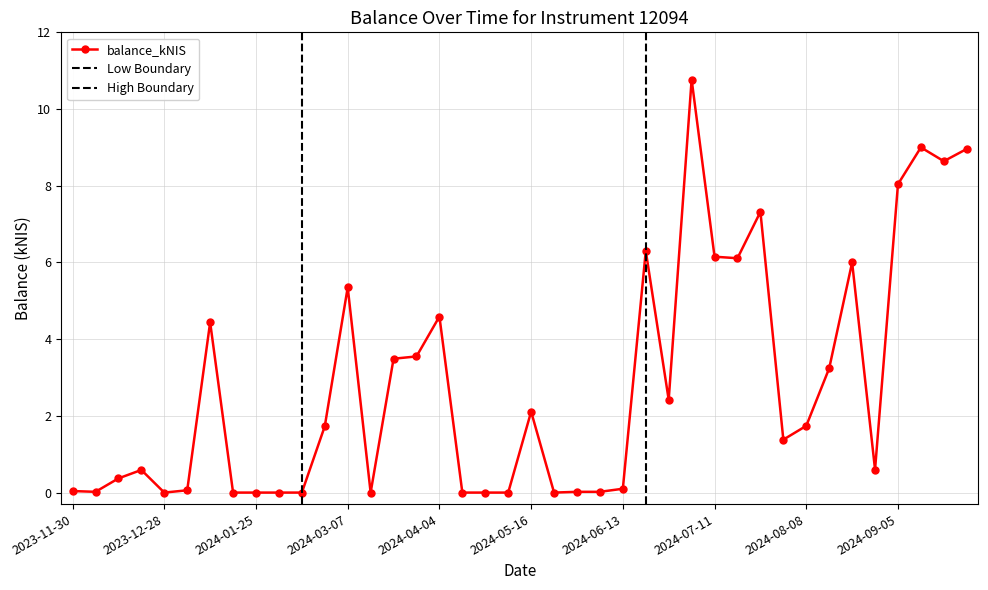

How many data points does each series have?

40